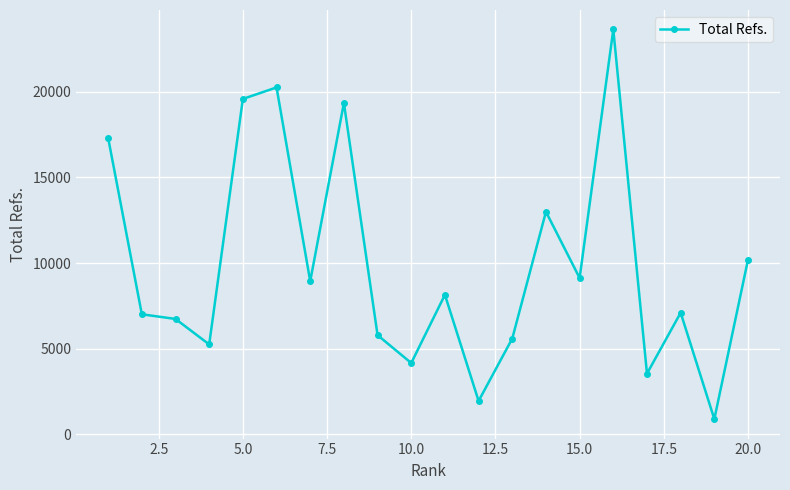

What is the average value?

9881